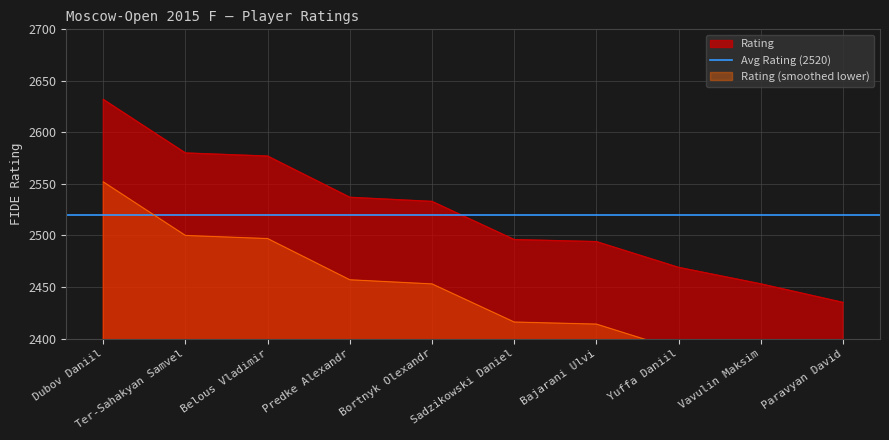

Which has a higher value, Predke Alexandr or Sadzikowski Daniel?

Predke Alexandr